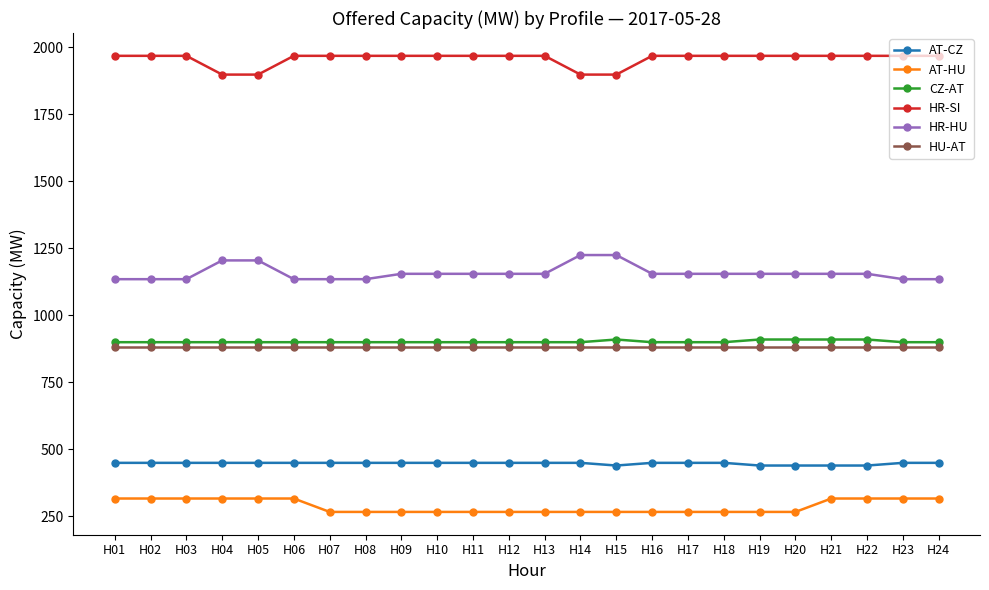

Reading right to left, list all the values displayed in this chart.

AT-CZ: H24=450	H23=450	H22=440	H21=440	H20=440	H19=440	H18=450	H17=450	H16=450	H15=440	H14=450	H13=450	H12=450	H11=450	H10=450	H09=450	H08=450	H07=450	H06=450	H05=450	H04=450	H03=450	H02=450	H01=450
AT-HU: H24=317	H23=317	H22=317	H21=317	H20=267	H19=267	H18=267	H17=267	H16=267	H15=267	H14=267	H13=267	H12=267	H11=267	H10=267	H09=267	H08=267	H07=267	H06=317	H05=317	H04=317	H03=317	H02=317	H01=317
CZ-AT: H24=900	H23=900	H22=910	H21=910	H20=910	H19=910	H18=900	H17=900	H16=900	H15=910	H14=900	H13=900	H12=900	H11=900	H10=900	H09=900	H08=900	H07=900	H06=900	H05=900	H04=900	H03=900	H02=900	H01=900
HR-SI: H24=1968	H23=1968	H22=1968	H21=1968	H20=1968	H19=1968	H18=1968	H17=1968	H16=1968	H15=1898	H14=1898	H13=1968	H12=1968	H11=1968	H10=1968	H09=1968	H08=1968	H07=1968	H06=1968	H05=1898	H04=1898	H03=1968	H02=1968	H01=1968
HR-HU: H24=1135	H23=1135	H22=1155	H21=1155	H20=1155	H19=1155	H18=1155	H17=1155	H16=1155	H15=1225	H14=1225	H13=1155	H12=1155	H11=1155	H10=1155	H09=1155	H08=1135	H07=1135	H06=1135	H05=1205	H04=1205	H03=1135	H02=1135	H01=1135
HU-AT: H24=883	H23=883	H22=883	H21=883	H20=883	H19=883	H18=883	H17=883	H16=883	H15=883	H14=883	H13=883	H12=883	H11=883	H10=883	H09=883	H08=883	H07=883	H06=883	H05=883	H04=883	H03=883	H02=883	H01=883